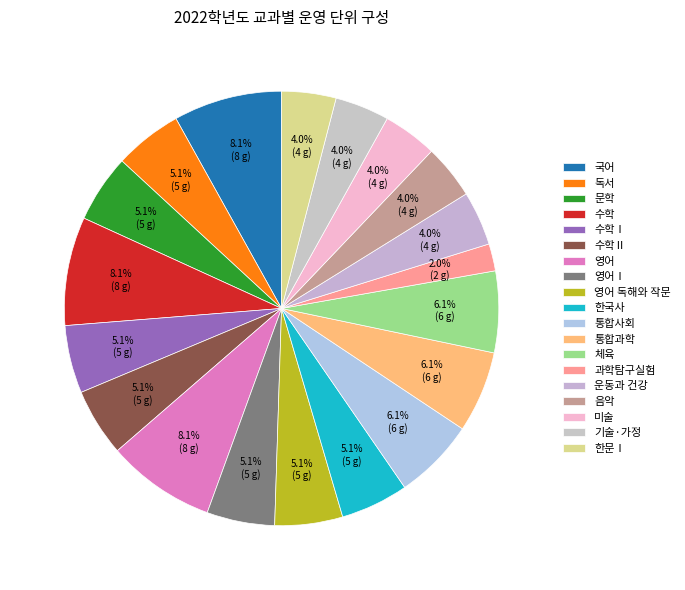

To the nearest percent, what portion does 통합과학 represent?

6%